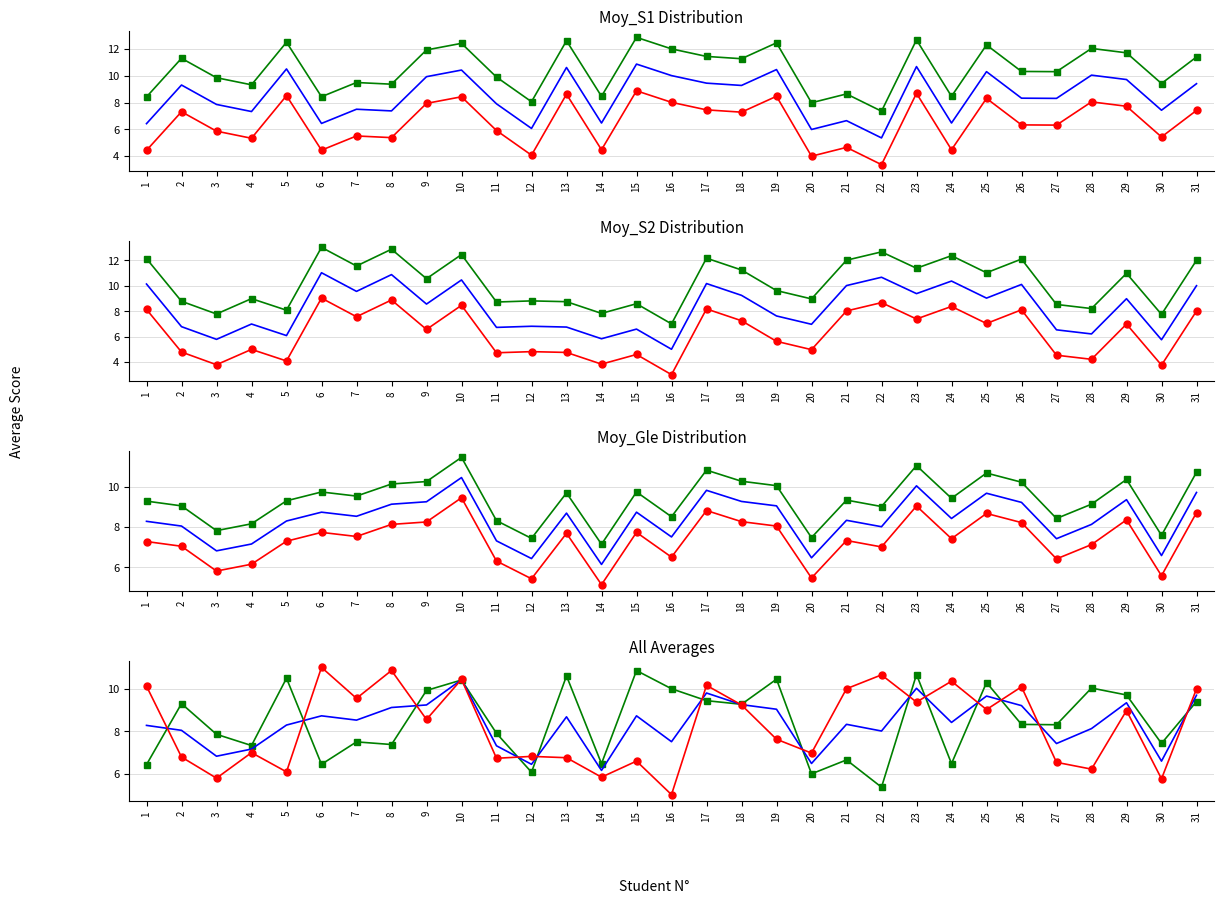

Reading left to right, list all the values displayed in this chart.

High: 1=9.3	2=9.0	3=7.8	4=8.2	5=9.3	6=9.7	7=9.5	8=10.1	9=10.2	10=11.4	11=8.3	12=7.4	13=9.7	14=7.1	15=9.7	16=8.5	17=10.8	18=10.3	19=10.0	20=7.5	21=9.3	22=9.0	23=11.0	24=9.4	25=10.7	26=10.2	27=8.4	28=9.1	29=10.4	30=7.6	31=10.7
Mid: 1=8.3	2=8.0	3=6.8	4=7.2	5=8.3	6=8.7	7=8.5	8=9.1	9=9.2	10=10.4	11=7.3	12=6.4	13=8.7	14=6.1	15=8.7	16=7.5	17=9.8	18=9.3	19=9.0	20=6.5	21=8.3	22=8.0	23=10.0	24=8.4	25=9.7	26=9.2	27=7.4	28=8.1	29=9.4	30=6.6	31=9.7
Low: 1=7.3	2=7.0	3=5.8	4=6.2	5=7.3	6=7.7	7=7.5	8=8.1	9=8.2	10=9.4	11=6.3	12=5.4	13=7.7	14=5.1	15=7.7	16=6.5	17=8.8	18=8.3	19=8.0	20=5.5	21=7.3	22=7.0	23=9.0	24=7.4	25=8.7	26=8.2	27=6.4	28=7.1	29=8.4	30=5.6	31=8.7
Moy_S1: 1=6.4	2=9.3	3=7.9	4=7.3	5=10.5	6=6.4	7=7.5	8=7.4	9=9.9	10=10.4	11=7.9	12=6.1	13=10.6	14=6.5	15=10.9	16=10.0	17=9.5	18=9.3	19=10.5	20=6.0	21=6.6	22=5.4	23=10.7	24=6.5	25=10.3	26=8.3	27=8.3	28=10.1	29=9.7	30=7.4	31=9.4
Moy_Gle: 1=8.3	2=8.0	3=6.8	4=7.2	5=8.3	6=8.7	7=8.5	8=9.1	9=9.2	10=10.4	11=7.3	12=6.4	13=8.7	14=6.1	15=8.7	16=7.5	17=9.8	18=9.3	19=9.0	20=6.5	21=8.3	22=8.0	23=10.0	24=8.4	25=9.7	26=9.2	27=7.4	28=8.1	29=9.4	30=6.6	31=9.7
Moy_S2: 1=10.1	2=6.8	3=5.8	4=7.0	5=6.1	6=11.0	7=9.6	8=10.9	9=8.6	10=10.5	11=6.7	12=6.8	13=6.8	14=5.8	15=6.6	16=5.0	17=10.2	18=9.2	19=7.6	20=7.0	21=10.0	22=10.7	23=9.4	24=10.4	25=9.0	26=10.1	27=6.5	28=6.2	29=9.0	30=5.8	31=10.0